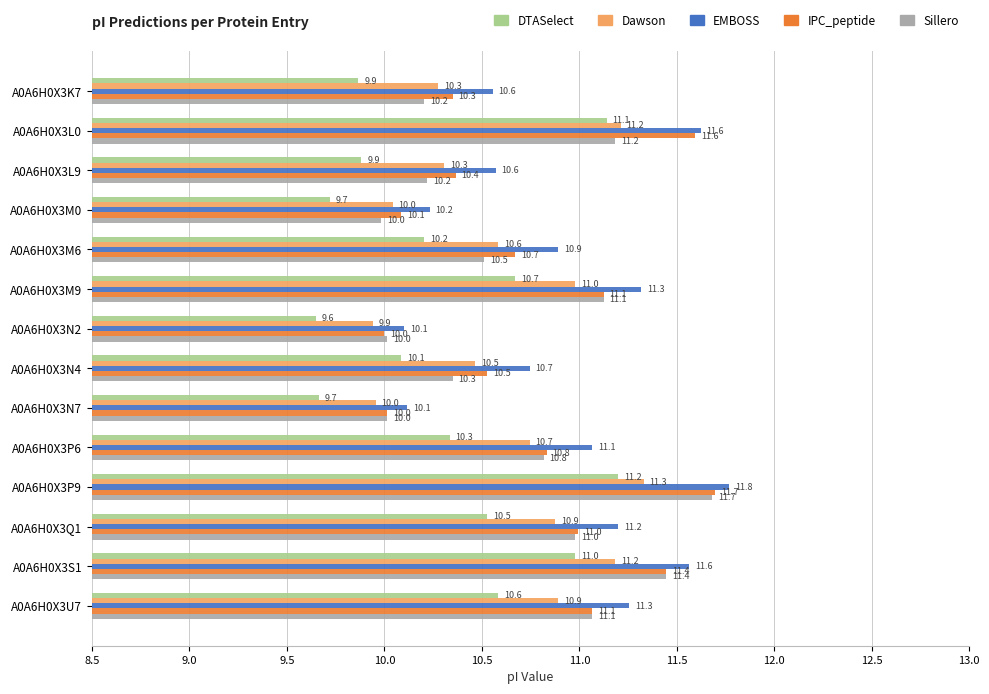

The value of DTASelect at A0A6H0X3P9 is 11.2. True or false?

True